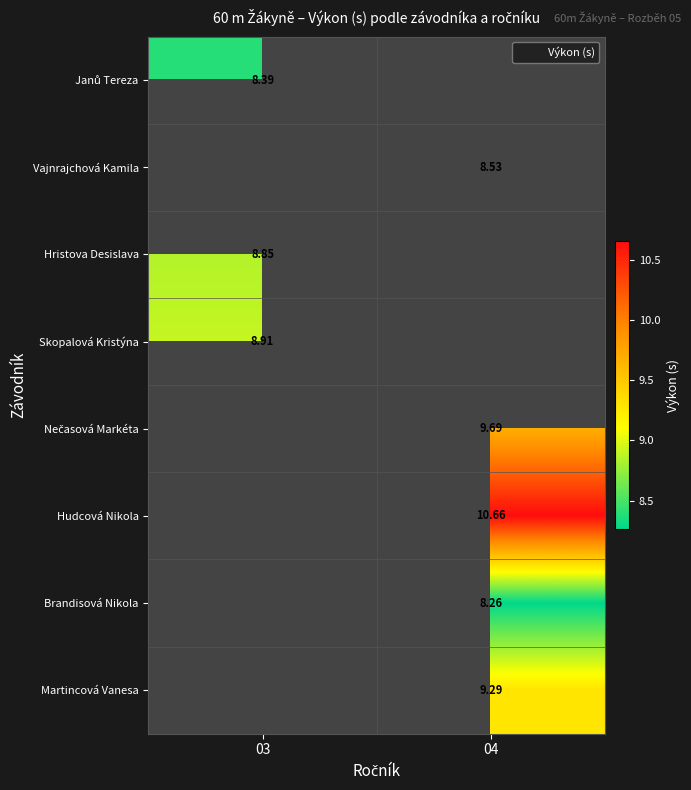

How many data points does each series have?

2